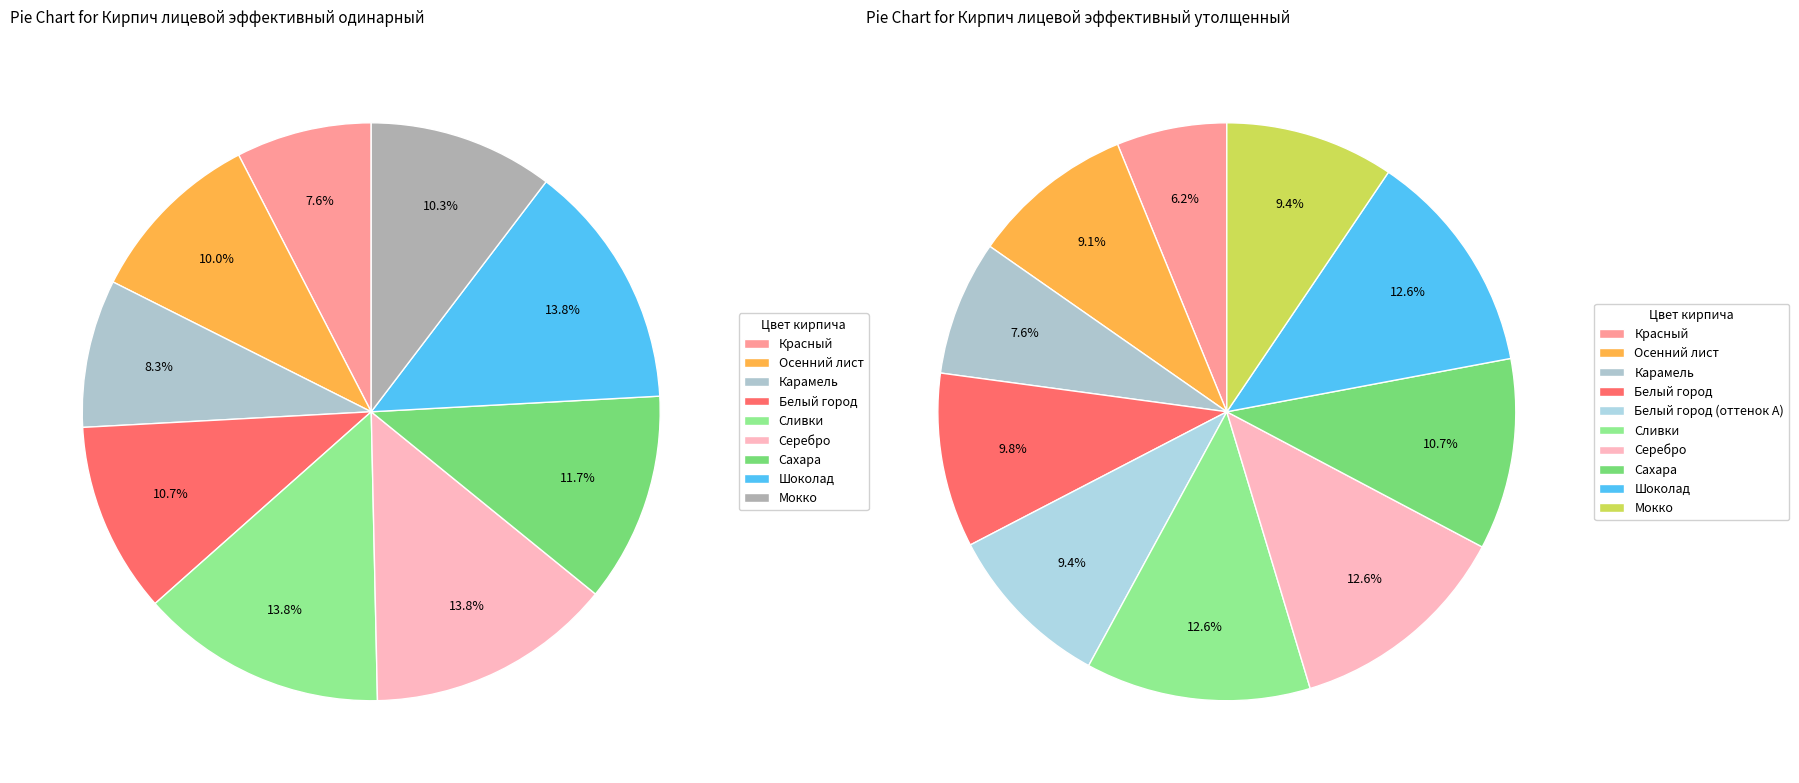

Is it true that Карамель is 7% of the pie?

True